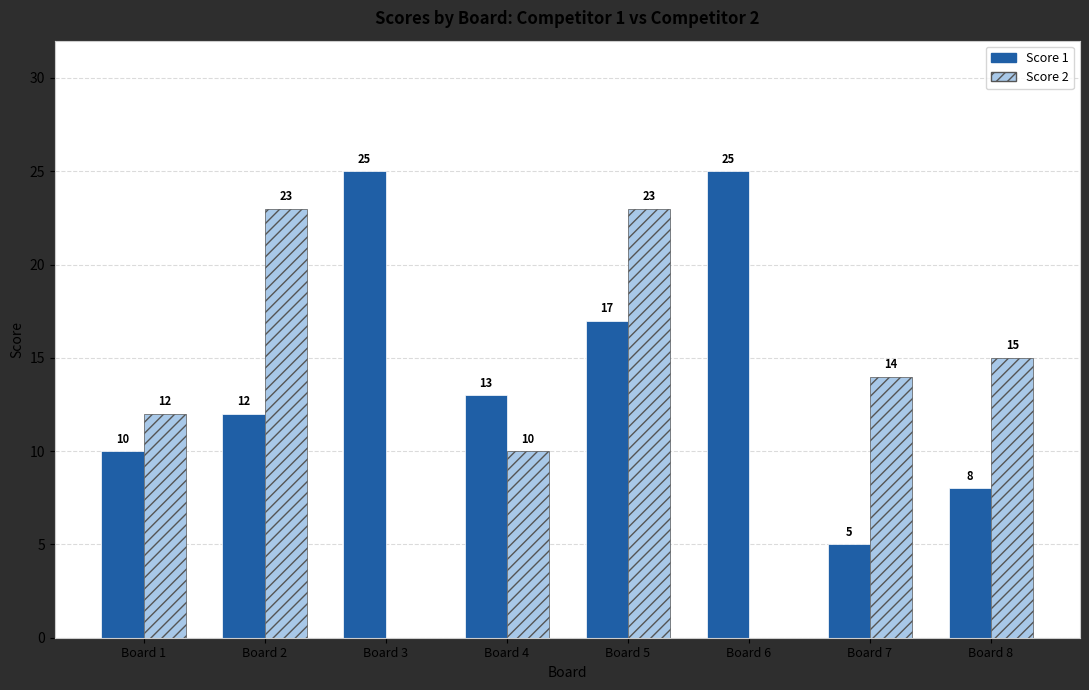

Between Board 1 and Board 5, which series saw the biggest shift?

Score 2